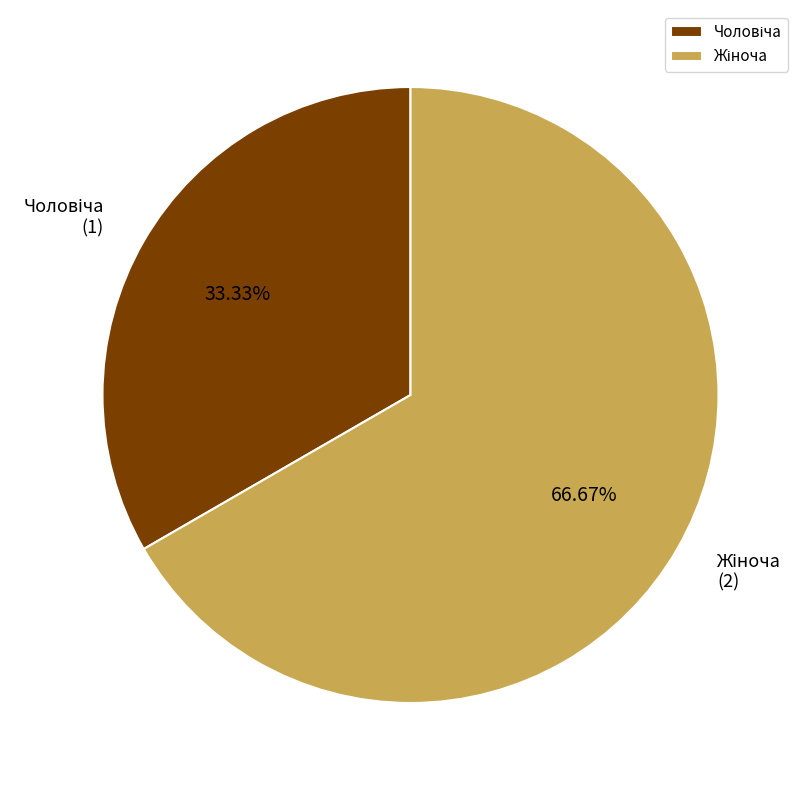

The Чоловіча slice represents 33% of the pie. True or false?

True